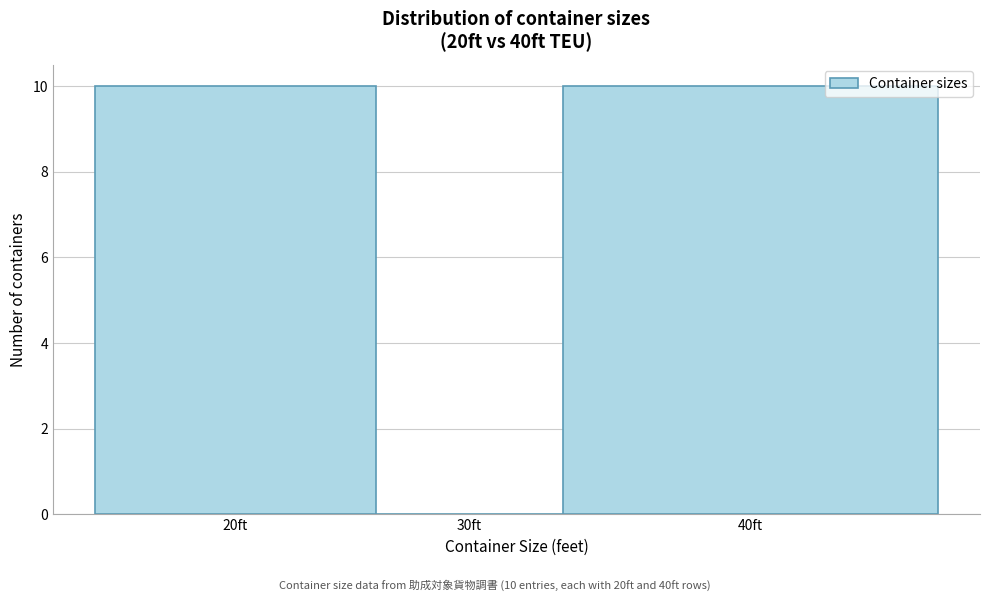

Reading right to left, transcribe all the data shown in this chart.

40ft=10	30ft=0	20ft=10